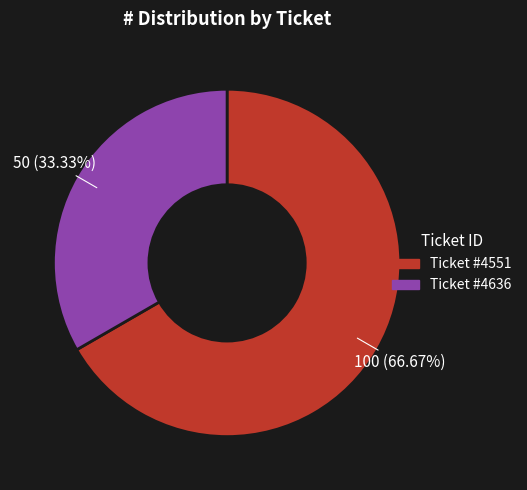

How many segments does this pie chart have?

2